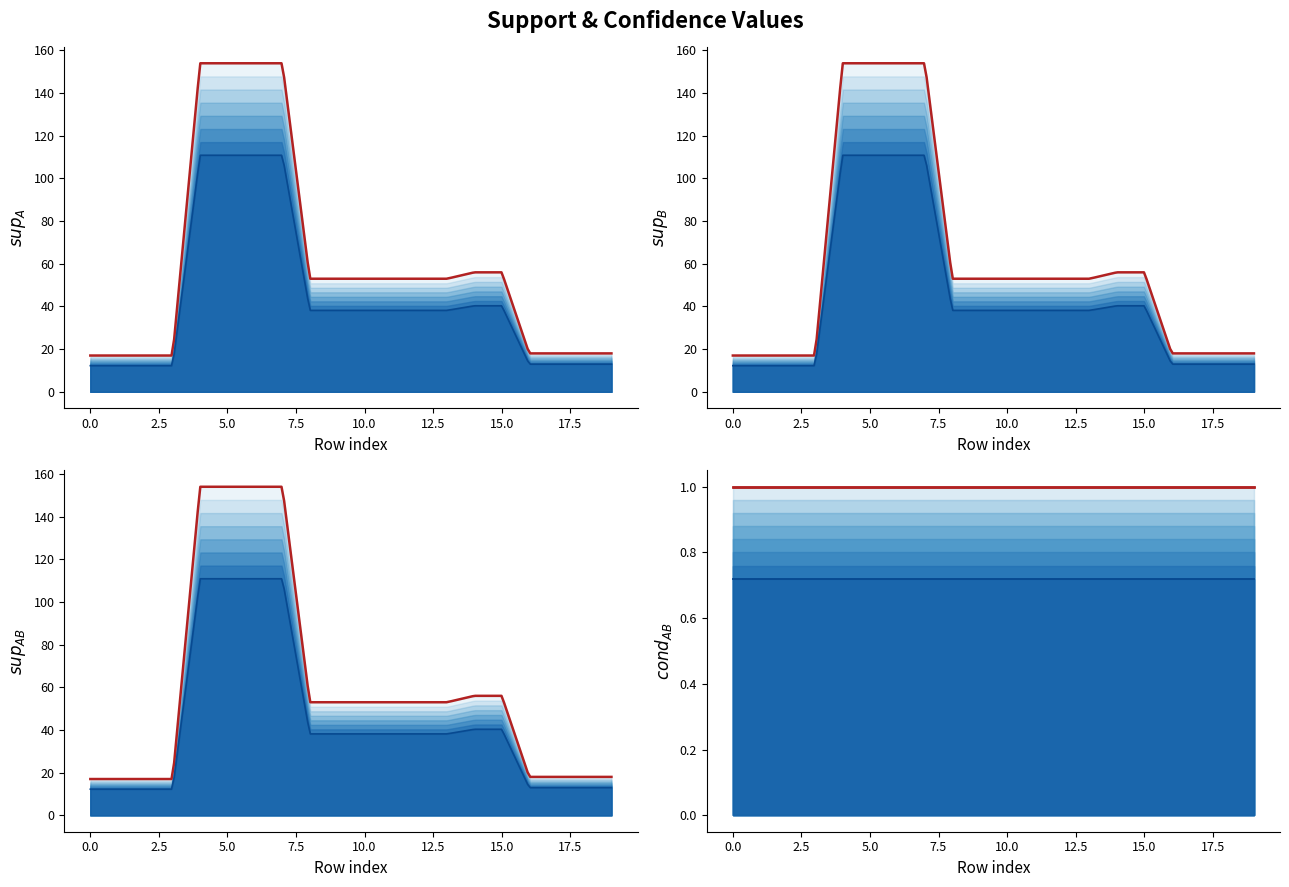

Is the value of condBA at 18 greater than the value of supB at 53?

No